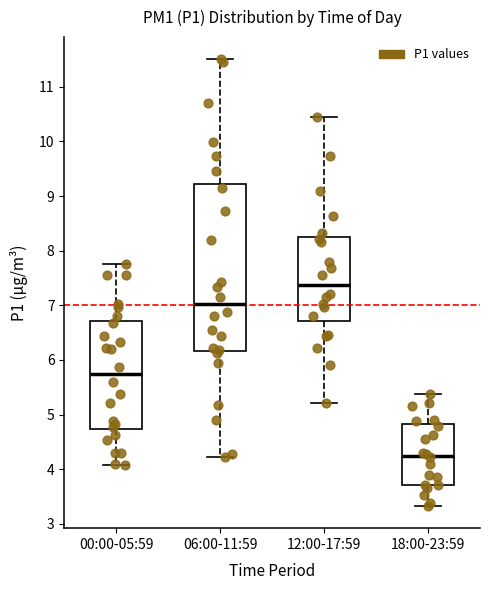

Which box's median line is the lowest?

18:00-23:59